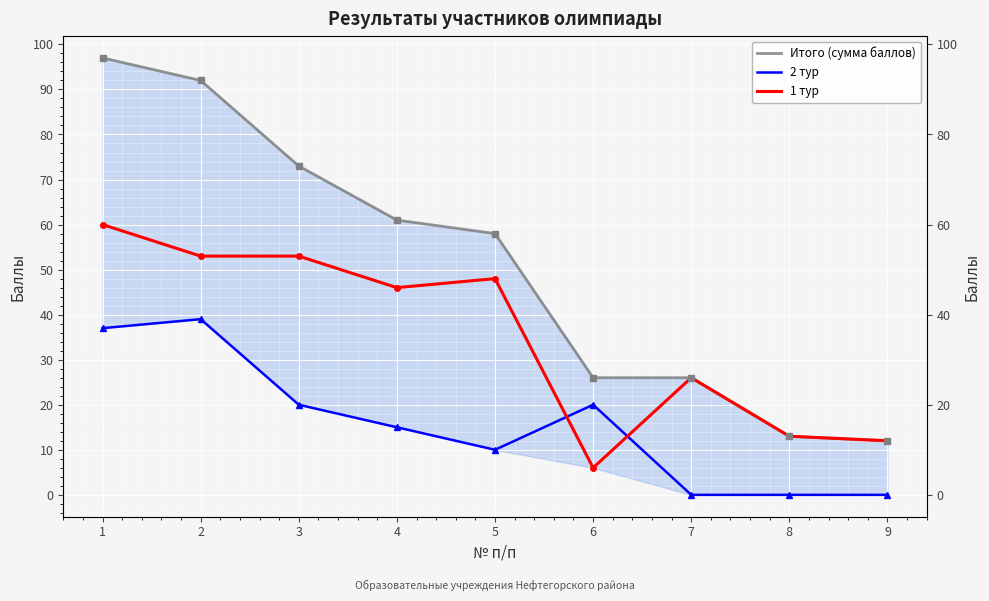

True or false: Итого (сумма баллов) has a value of 97 at 1.

True